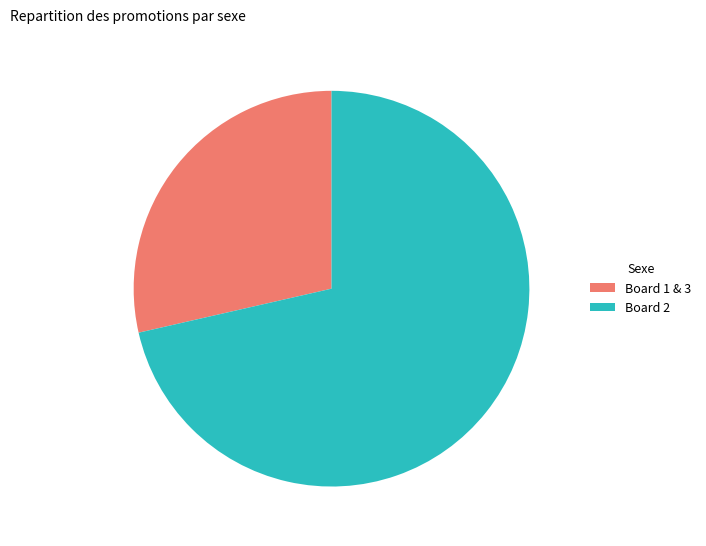

Rank the categories by value from highest to lowest.

Board 2, Board 1 & 3